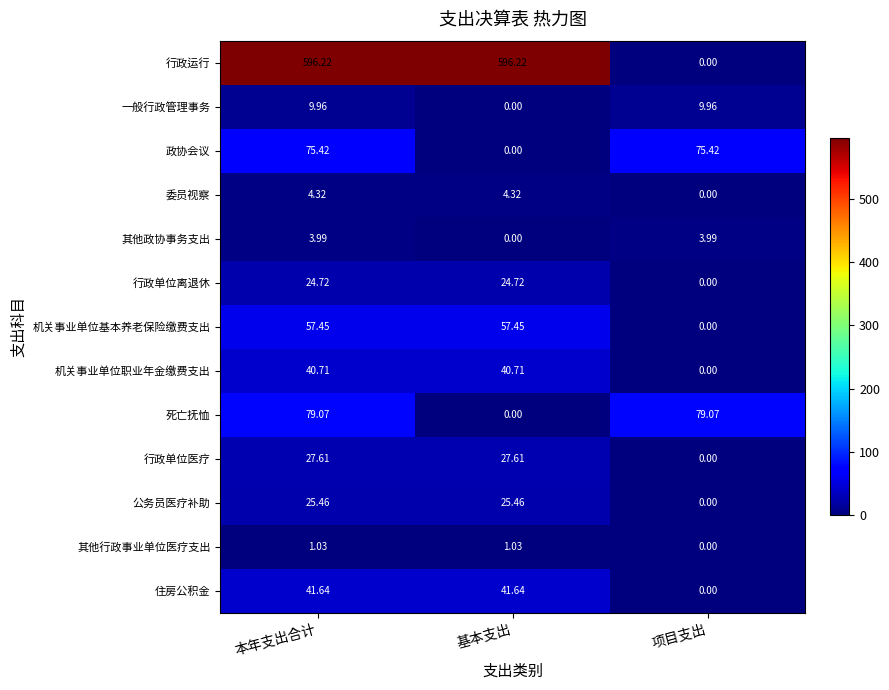

At which label does 住房公积金 first exceed 41?

本年支出合计